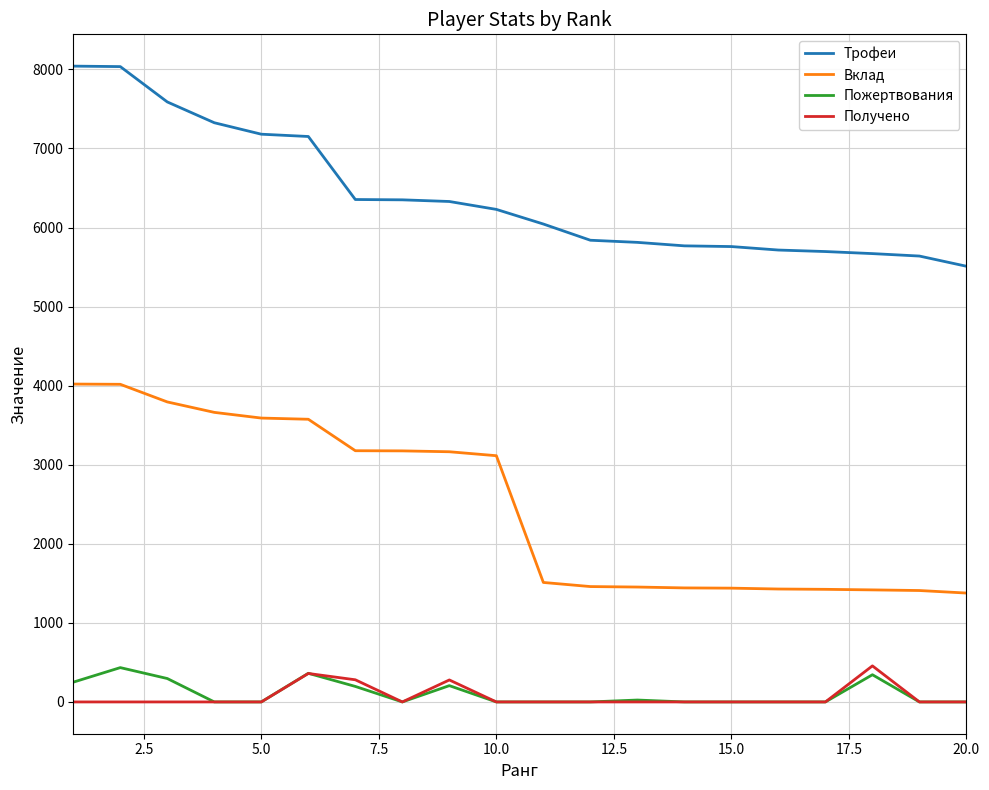

Which series has the widest spread of values?

Вклад